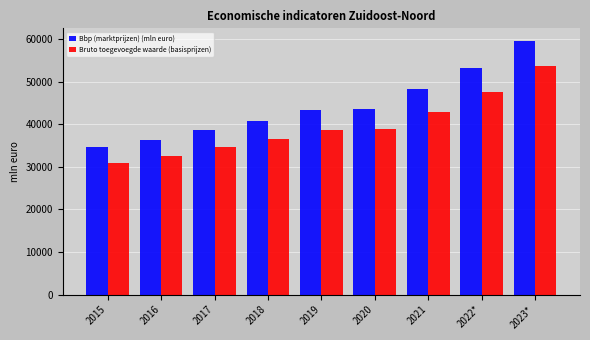

Reading left to right, what are all the values shown in this chart?

Bbp (marktprijzen) (mln euro): 34531	36275	38742	40847	43252	43663	48149	53256	59519
Bruto toegevoegde waarde (basisprijzen): 30997	32454	34669	36503	38548	38833	42758	47595	53637